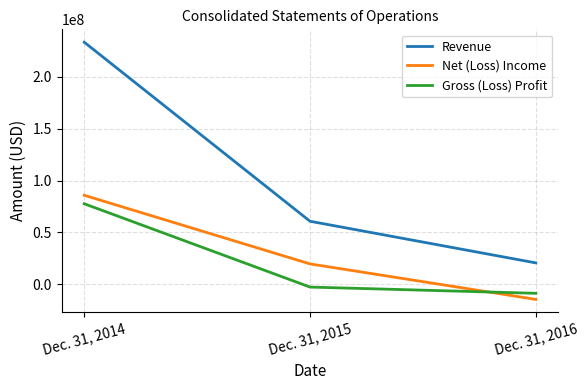

Which series has the largest total across all categories?

Revenue